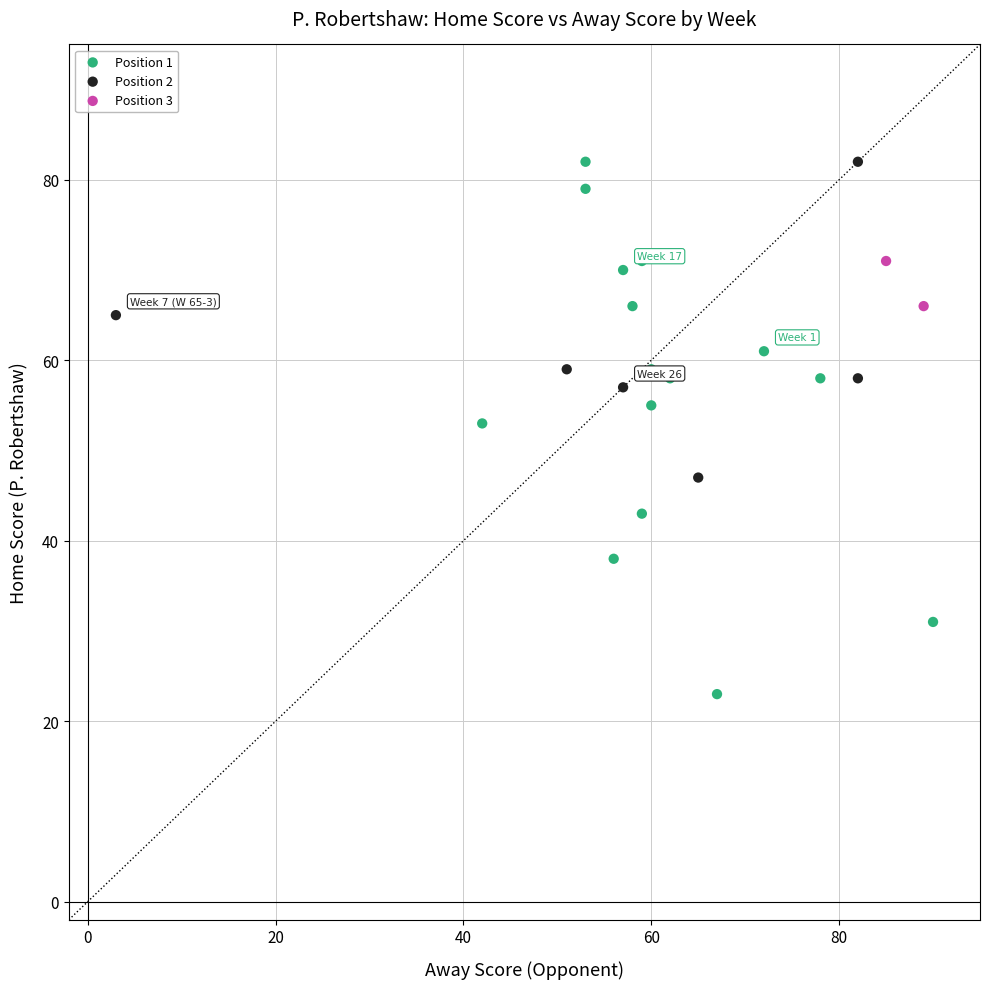

What are all the series names shown in the legend?

Position 1, Position 2, Position 3